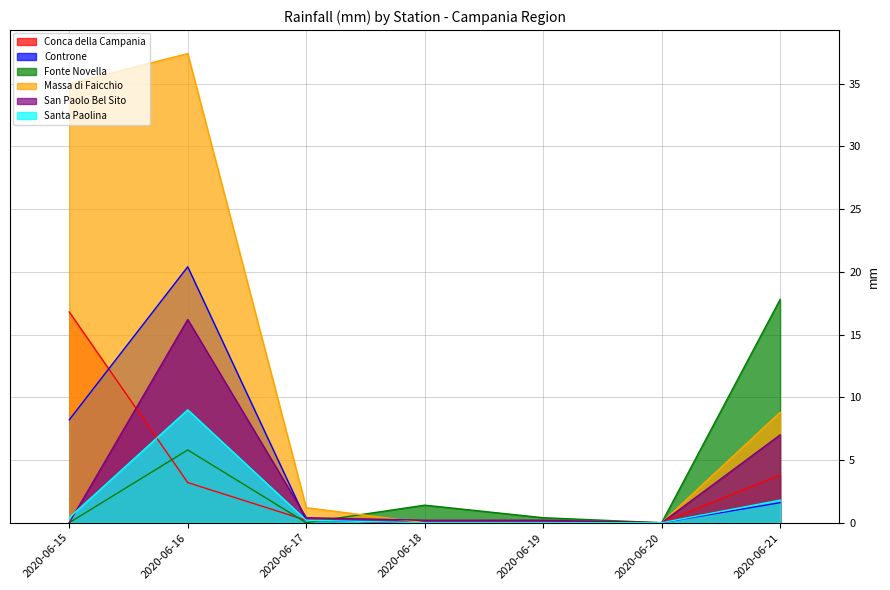

What is the difference between the highest and lowest values at 2020-06-17?

1.2